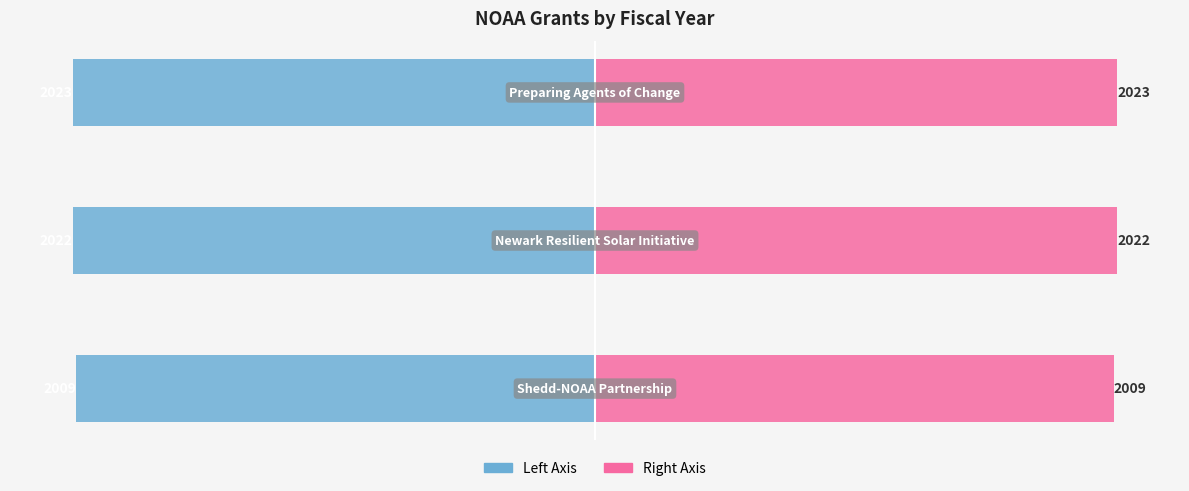

What is the minimum value for Fiscal Year (Left)?

-2023